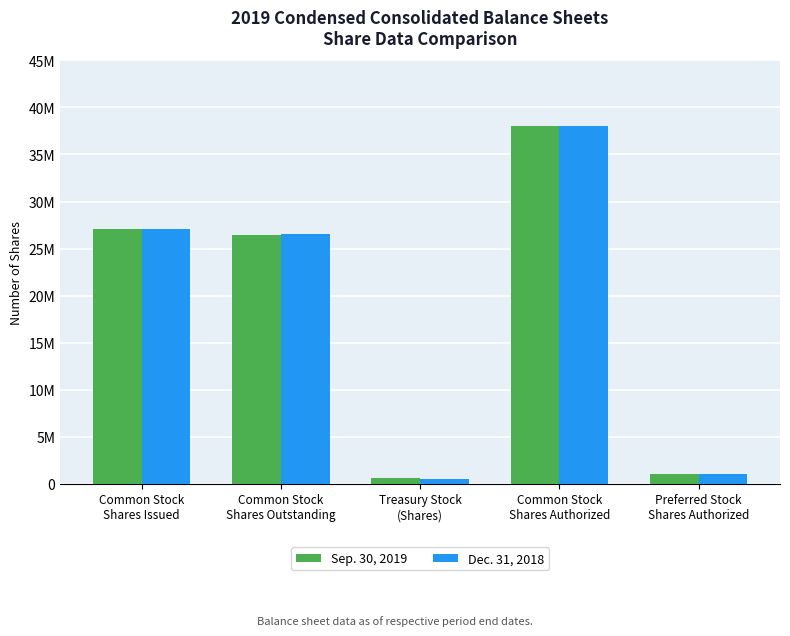

What are all the series names shown in the legend?

Sep. 30, 2019, Dec. 31, 2018